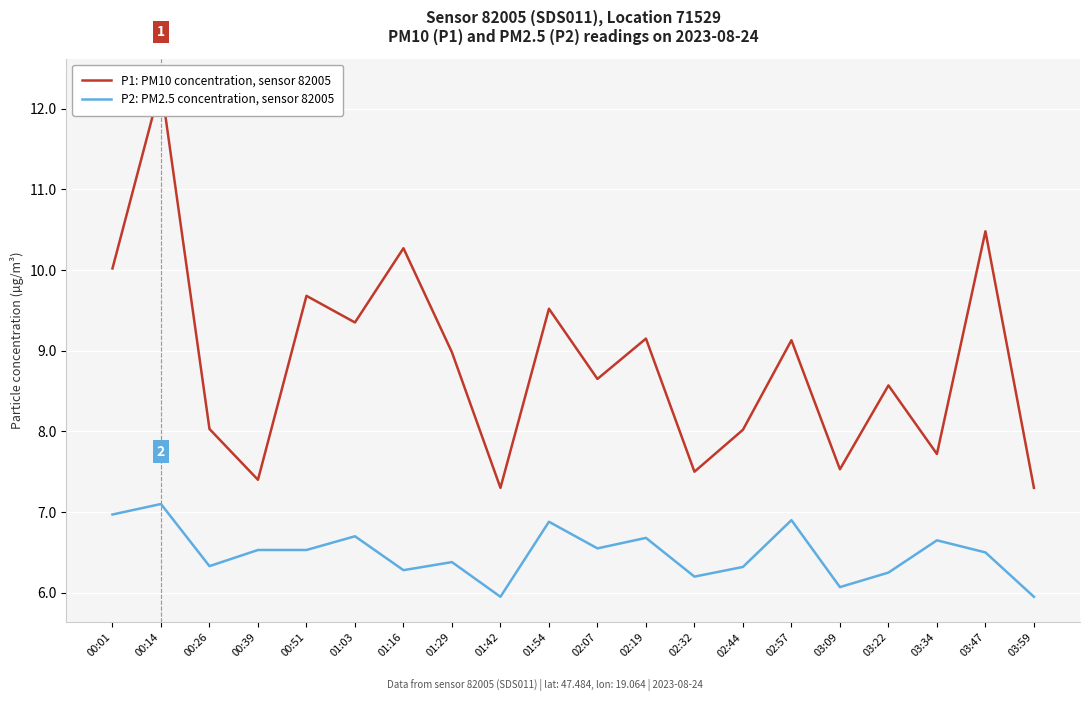

Which category has the highest value across all series?

00:14